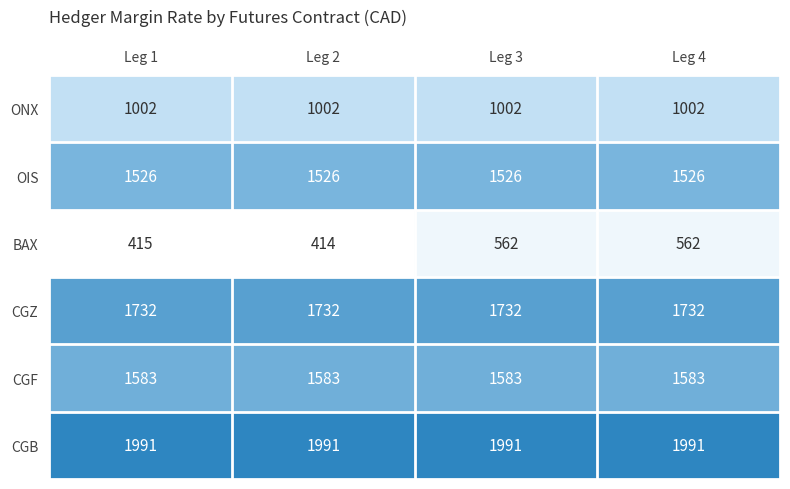

Which category has the lowest value across all series?

Leg 2